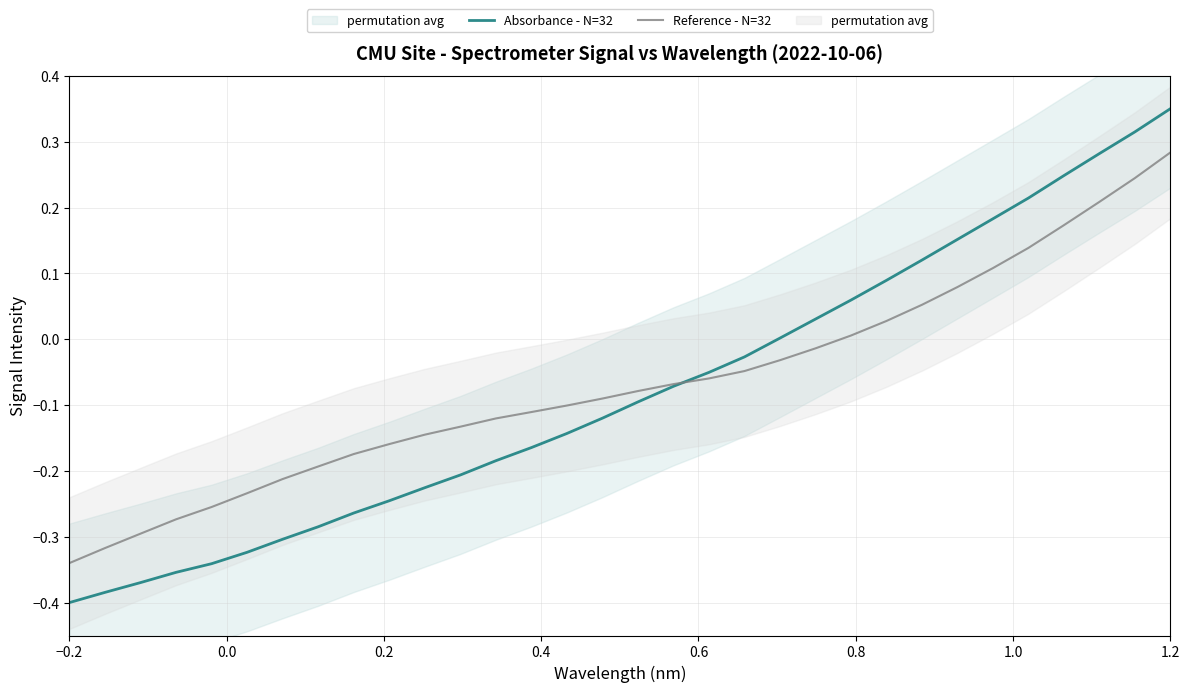

Which category has the highest value in the Absorbance - N=32 series?

1.2